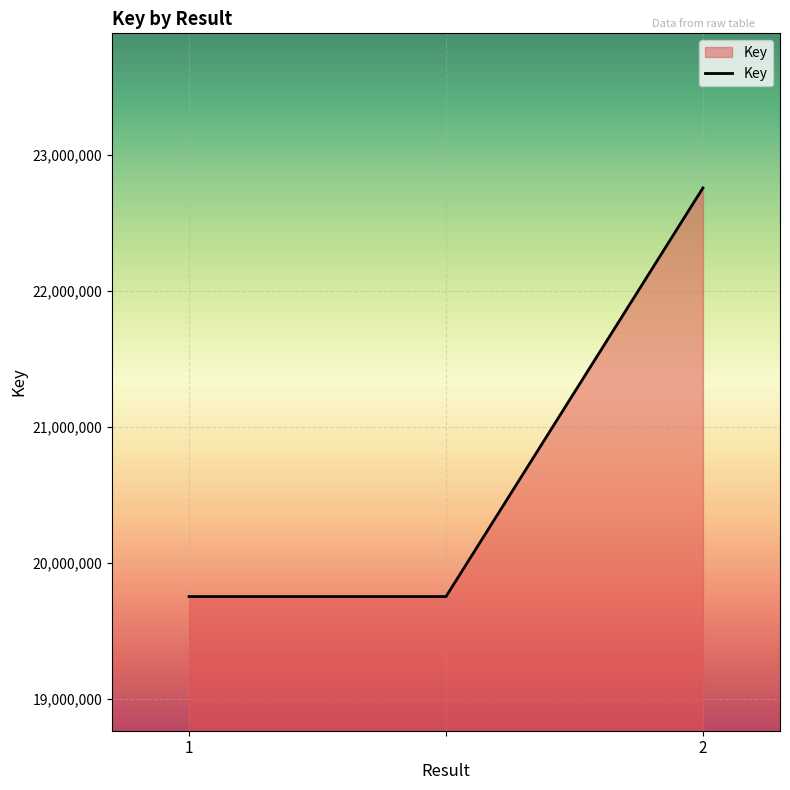

What is the difference between the maximum and second lowest values?

3007276